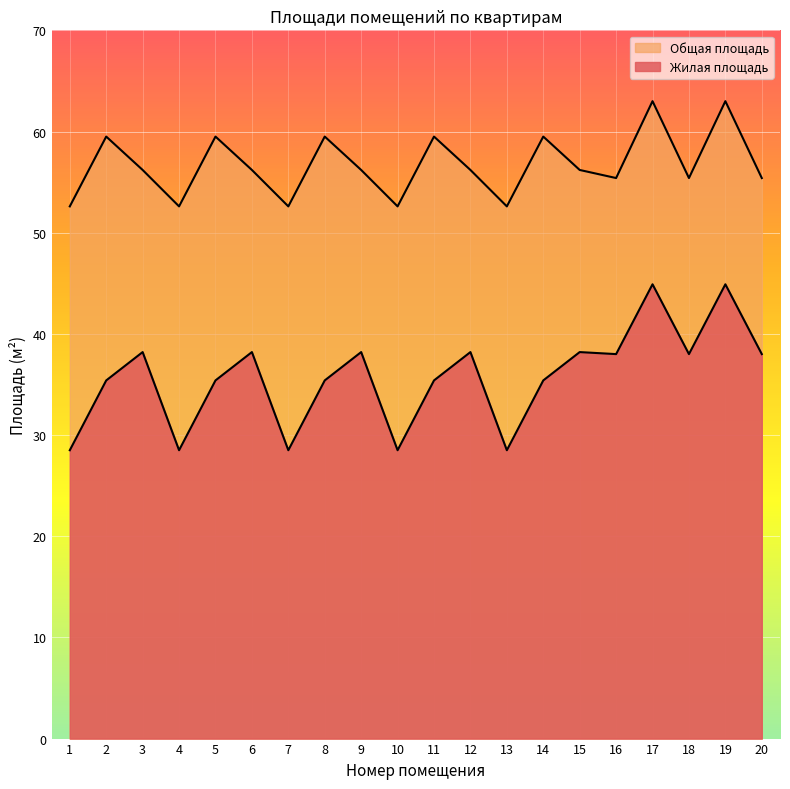

How many values in the Общая площадь series exceed 56?

12